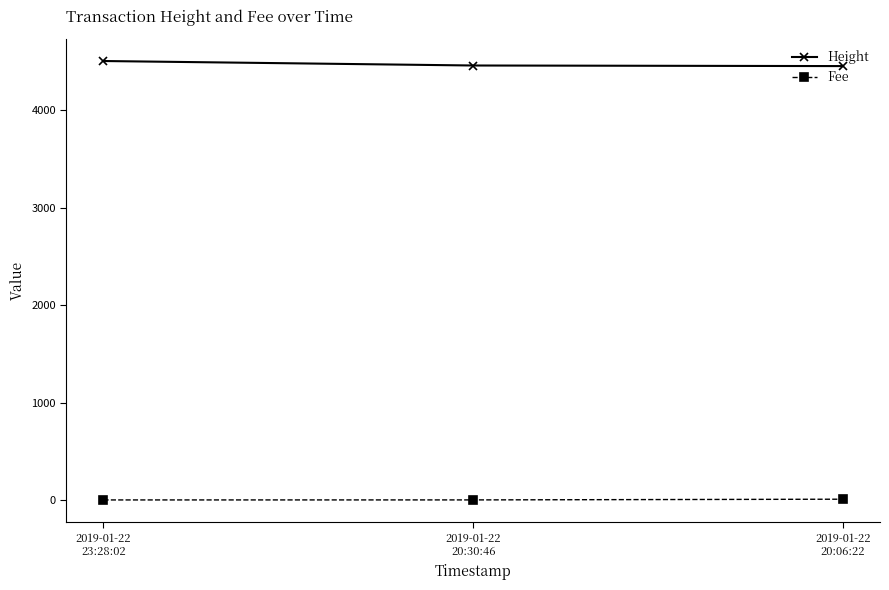

What is the label of the 3rd point from the left?

2019-01-22
20:06:22